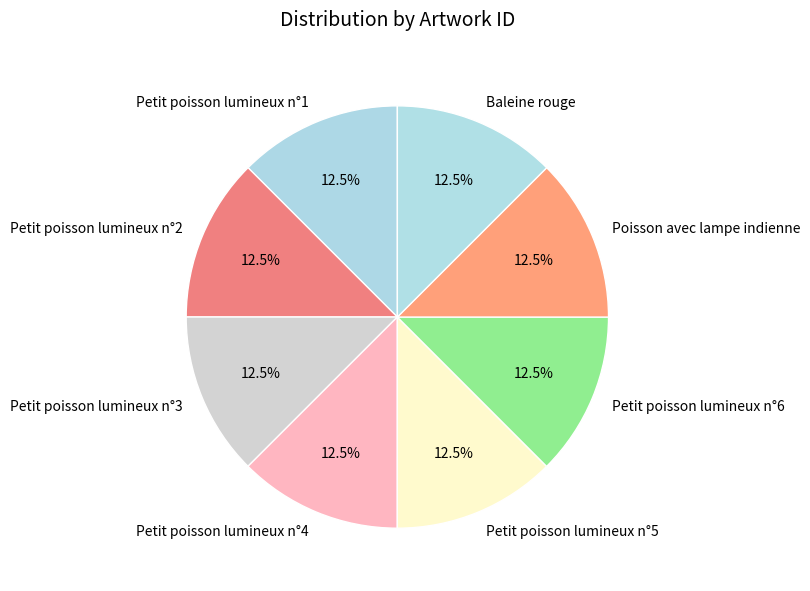

How many segments does this pie chart have?

8